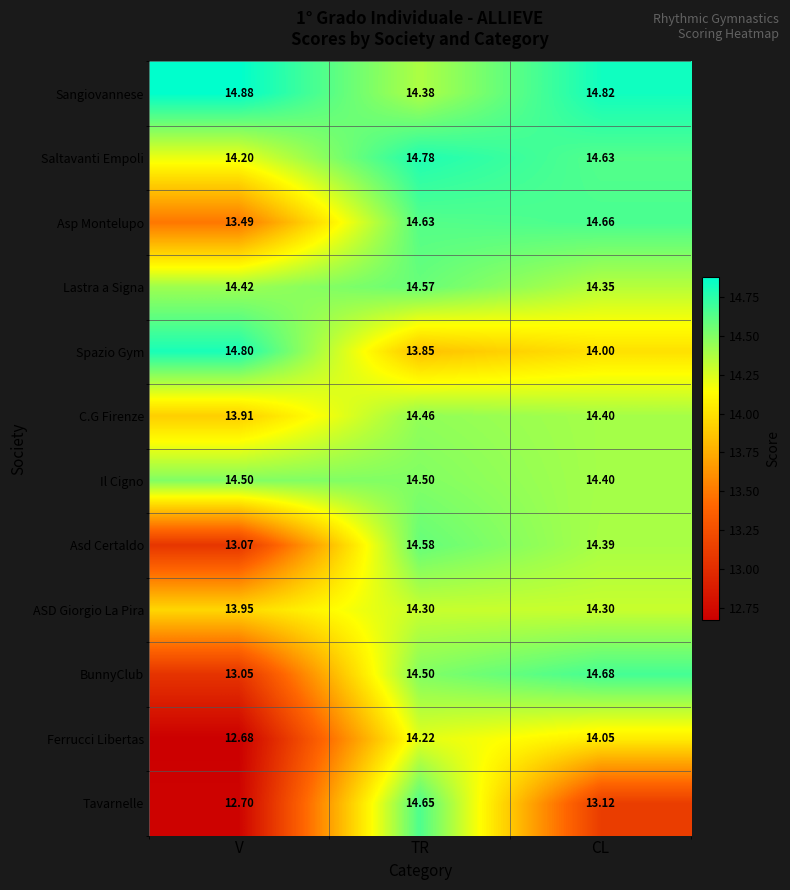

What is the total value across all series at V?

165.7